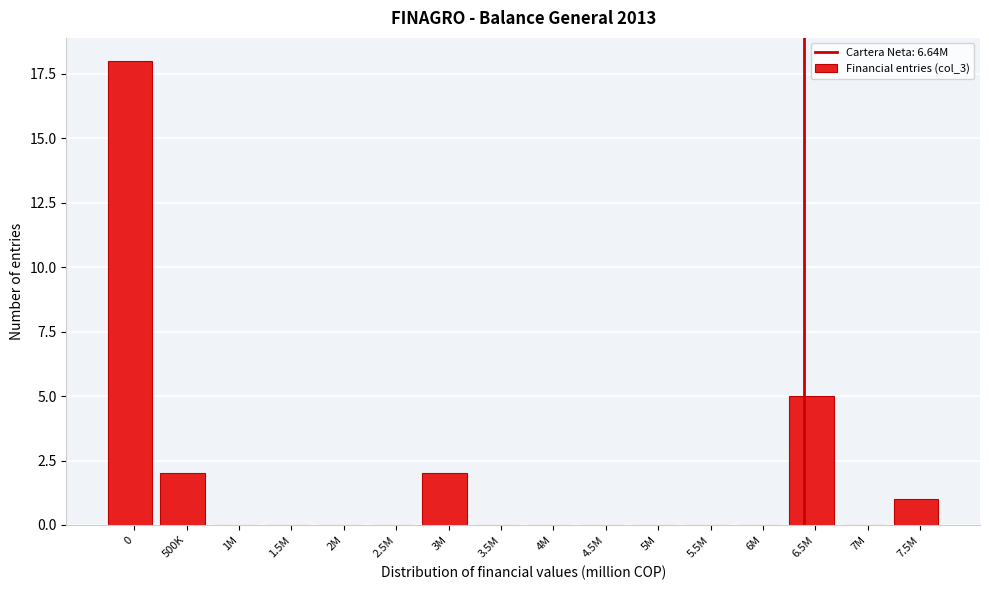

Reading left to right, what are all the values shown in this chart?

0=18	500K=2	1M=0	1.5M=0	2M=0	2.5M=0	3M=2	3.5M=0	4M=0	4.5M=0	5M=0	5.5M=0	6M=0	6.5M=5	7M=0	7.5M=1